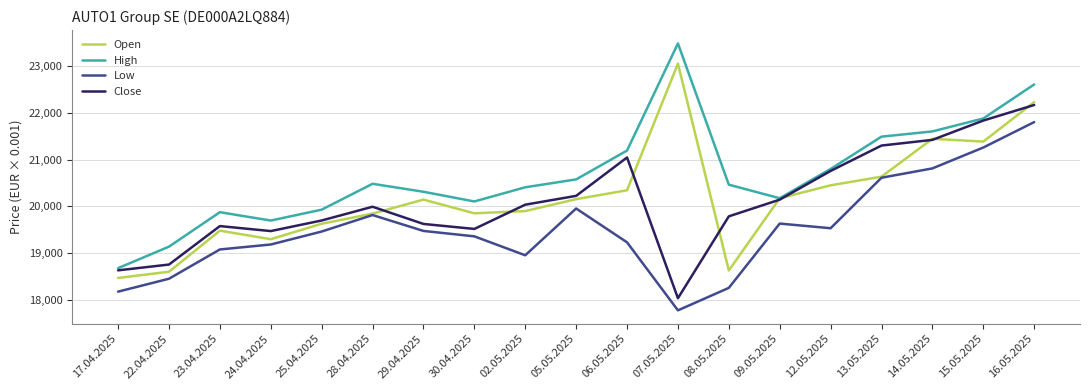

Rank the series by their maximum value, from highest to lowest.

High, Open, Close, Low